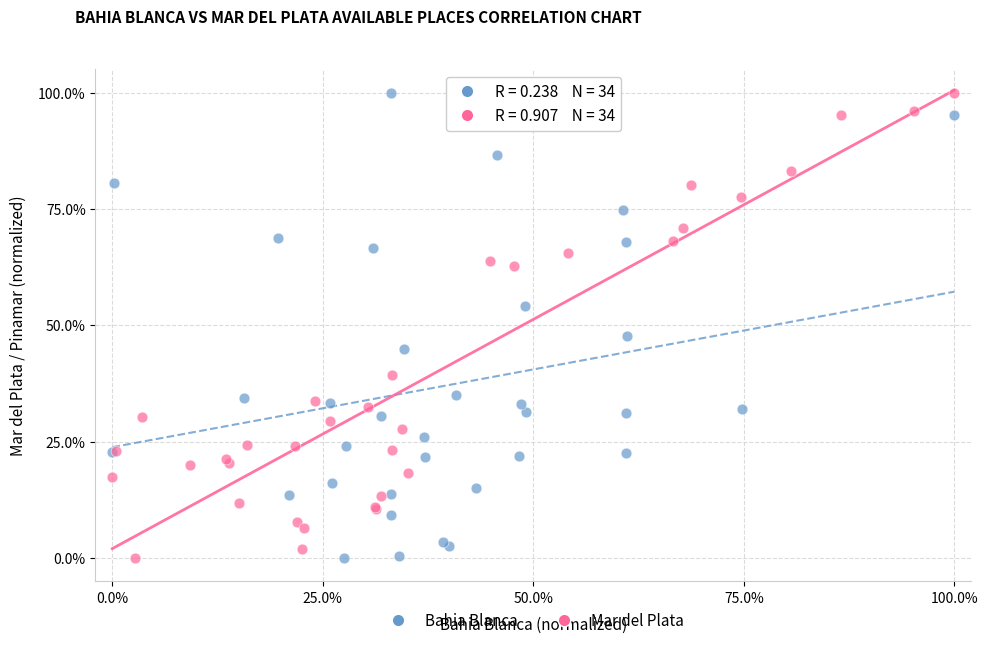

What are all the series names shown in the legend?

Bahia Blanca, Mar del Plata